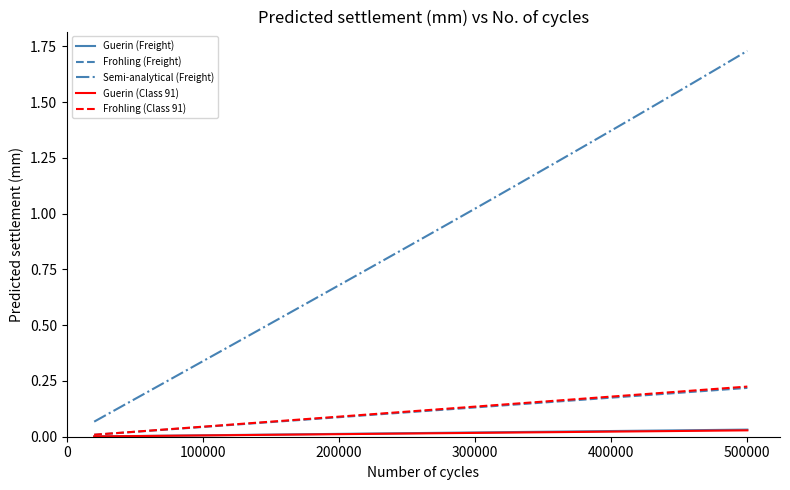

Which series has the largest total across all categories?

Semi-analytical (Freight)